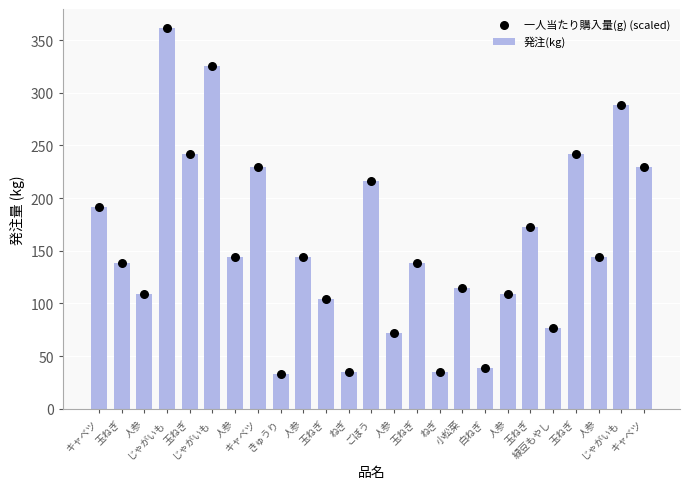

Is the value of 発注(kg) at 玉ねぎ greater than the value of 一人当たり購入量(g) (scaled) at 人参?

Yes